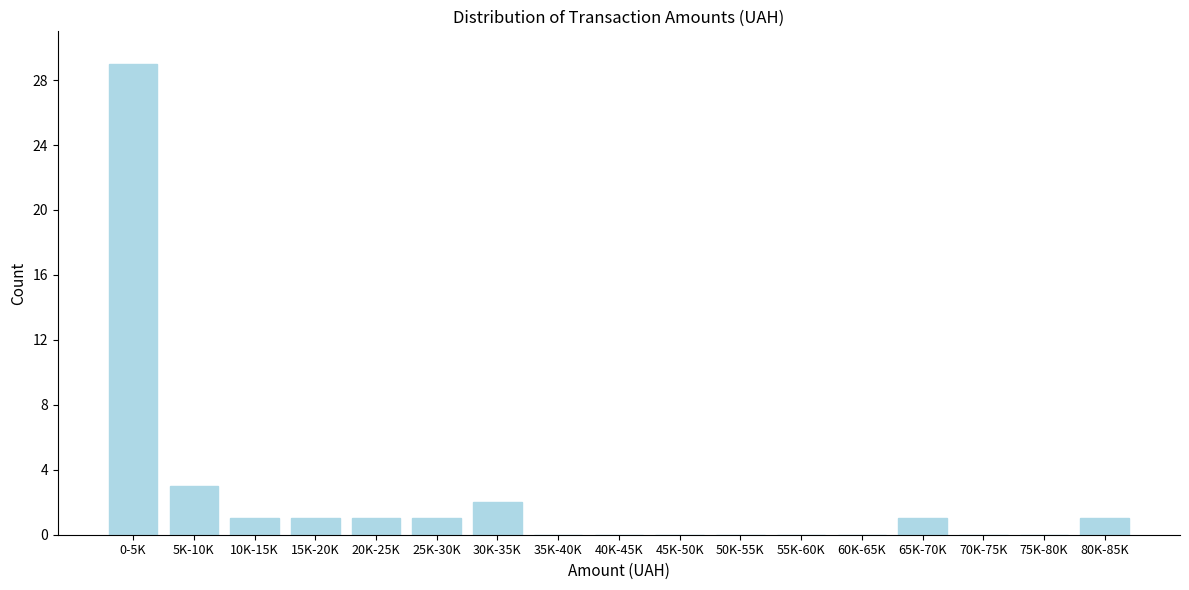

Reading left to right, what are all the values shown in this chart?

0-5K=29	5K-10K=3	10K-15K=1	15K-20K=1	20K-25K=1	25K-30K=1	30K-35K=2	35K-40K=0	40K-45K=0	45K-50K=0	50K-55K=0	55K-60K=0	60K-65K=0	65K-70K=1	70K-75K=0	75K-80K=0	80K-85K=1